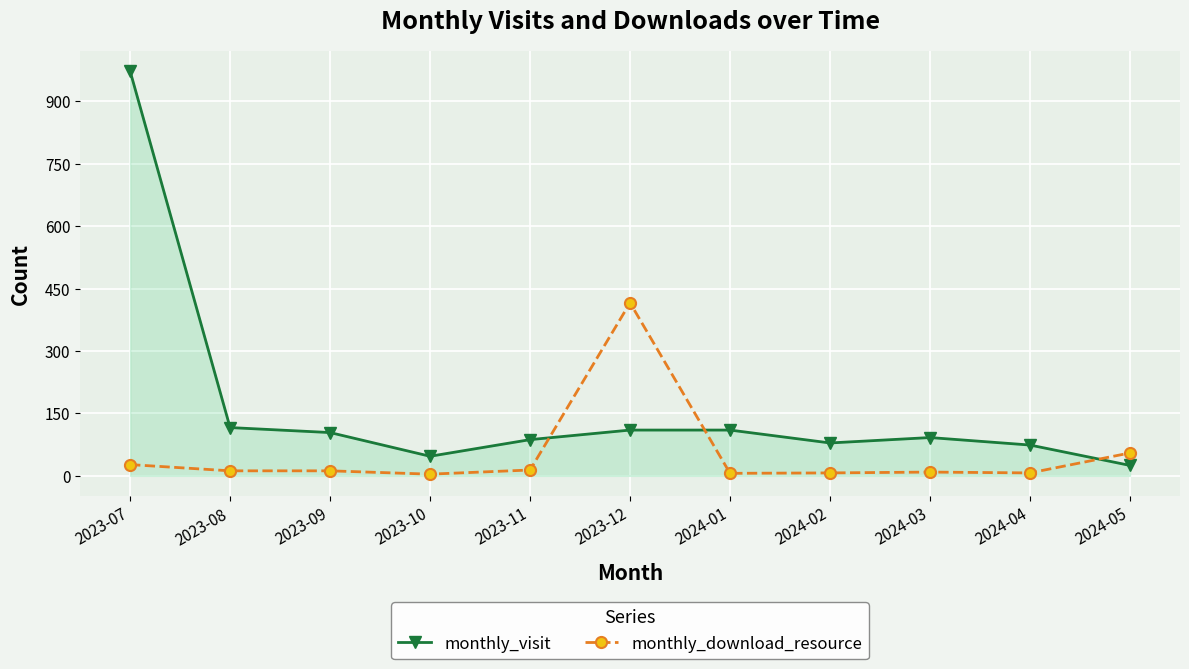

Which series has the largest range (max minus min)?

monthly_visit